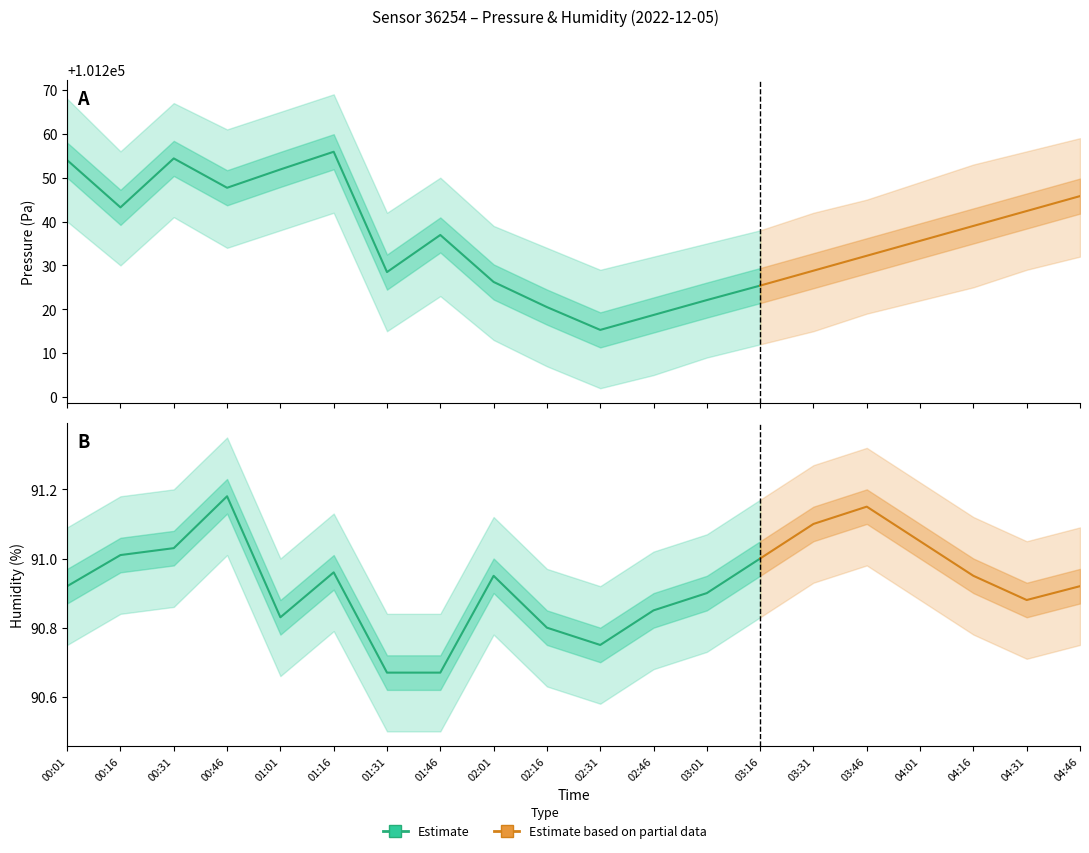

What is the difference between the humidity values at 04:31 and 01:16?

0.1